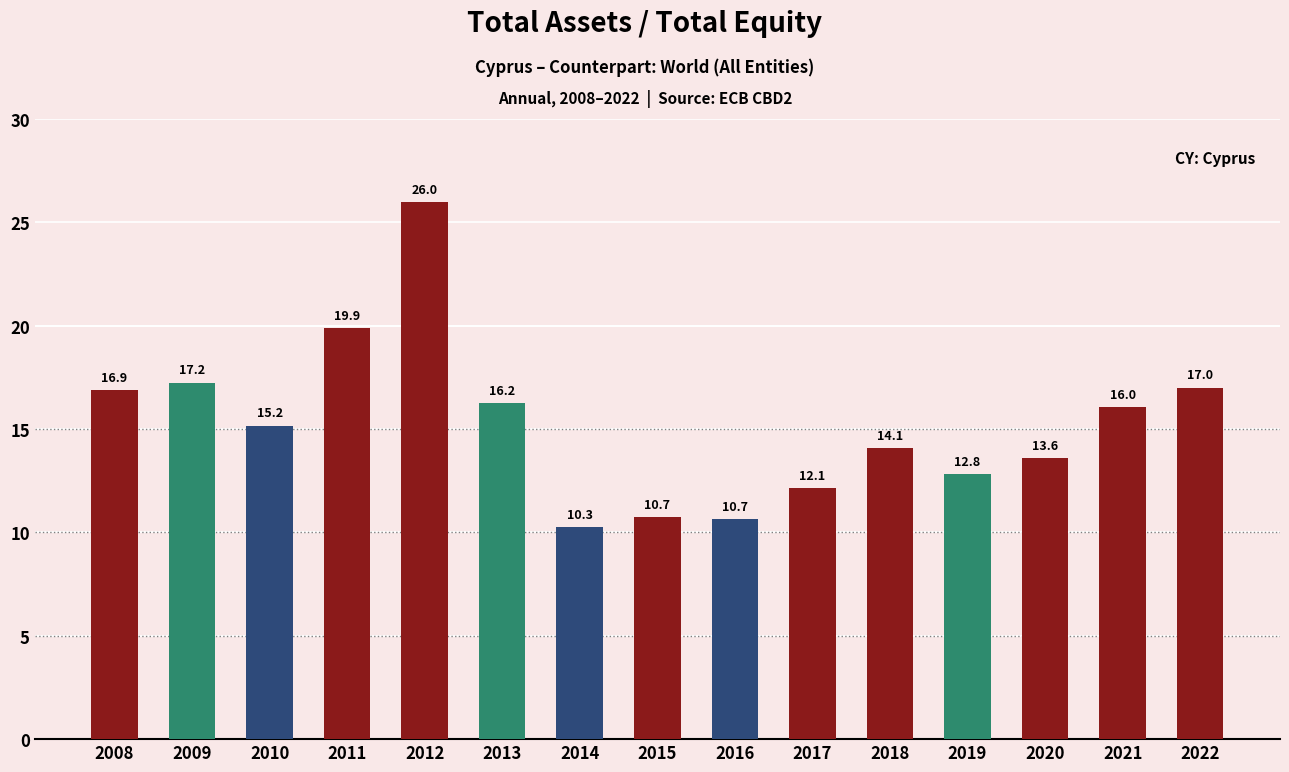

Reading right to left, list all the values displayed in this chart.

17.0	16.0	13.6	12.8	14.1	12.1	10.7	10.7	10.3	16.2	26.0	19.9	15.2	17.2	16.9